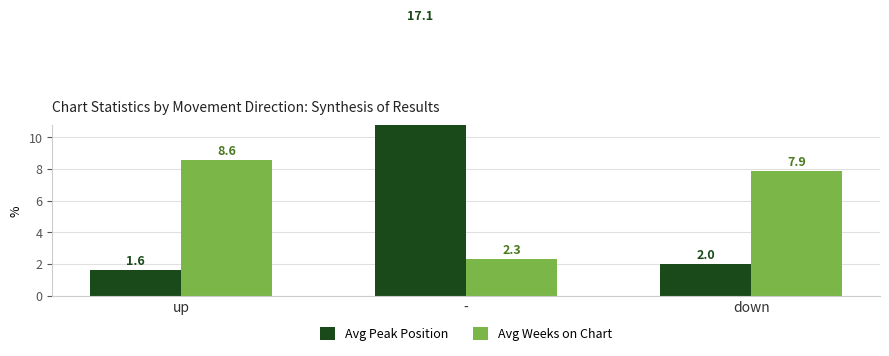

Rank the series at - from lowest to highest value.

Avg Weeks on Chart, Avg Peak Position